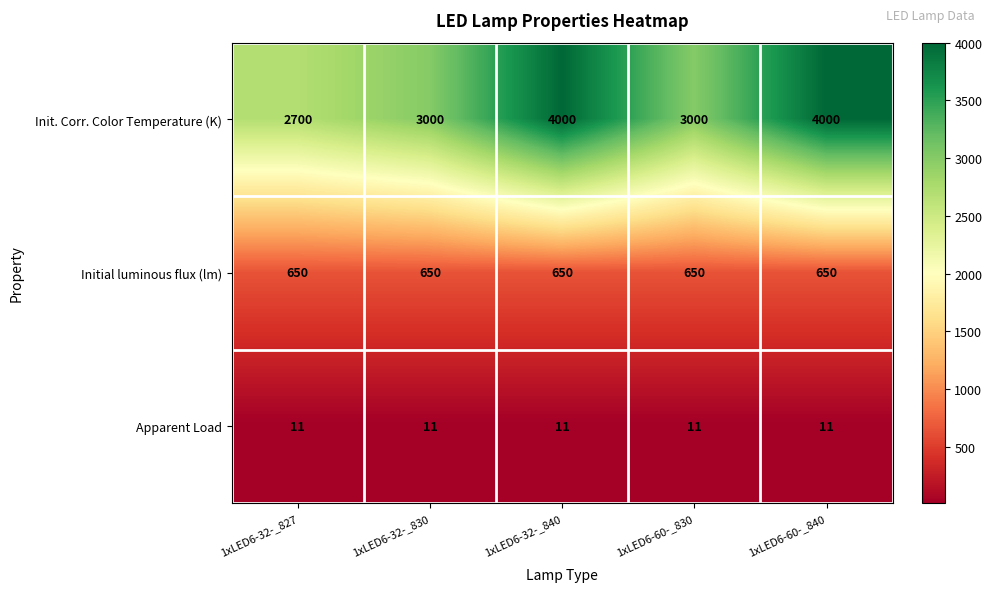

Rank the series at 1xLED6-32-_840 from lowest to highest value.

Apparent Load, Initial luminous flux (lm), Init. Corr. Color Temperature (K)